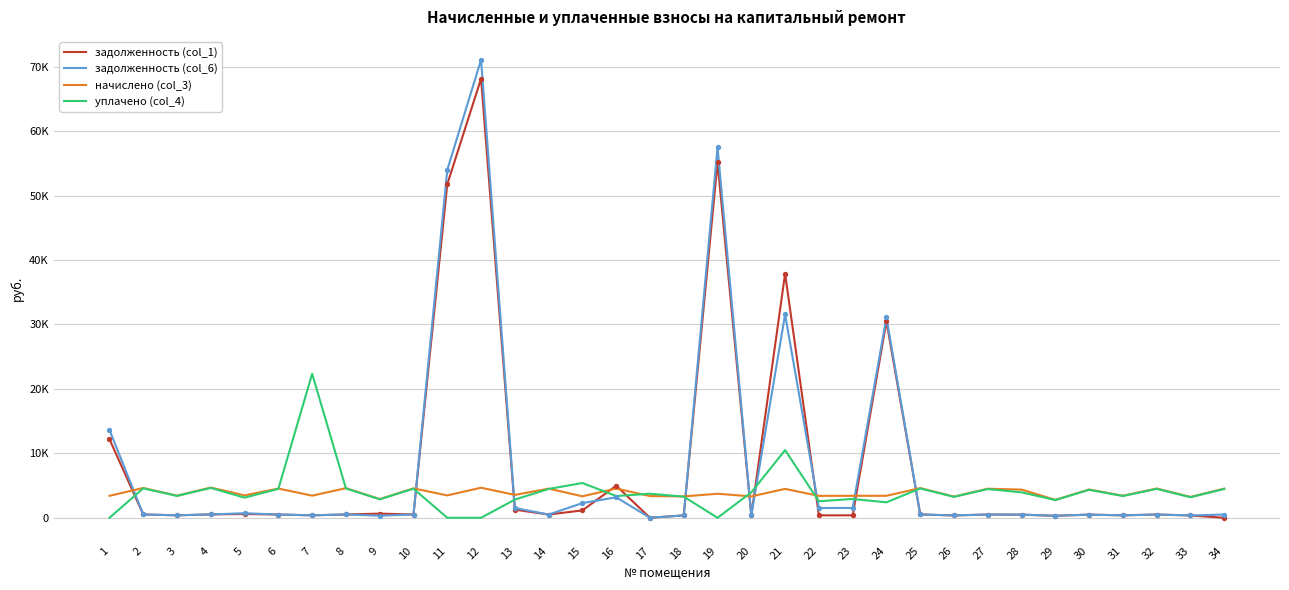

What are all the series names shown in the legend?

задолженность (col_1), задолженность (col_6), начислено (col_3), уплачено (col_4)